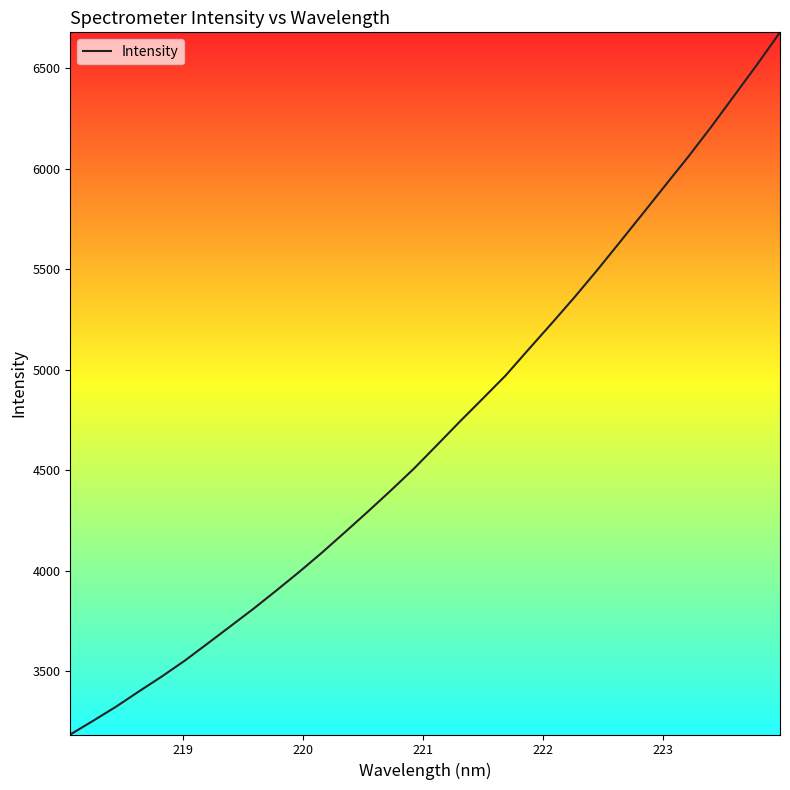

How many lines are shown in the chart?

1